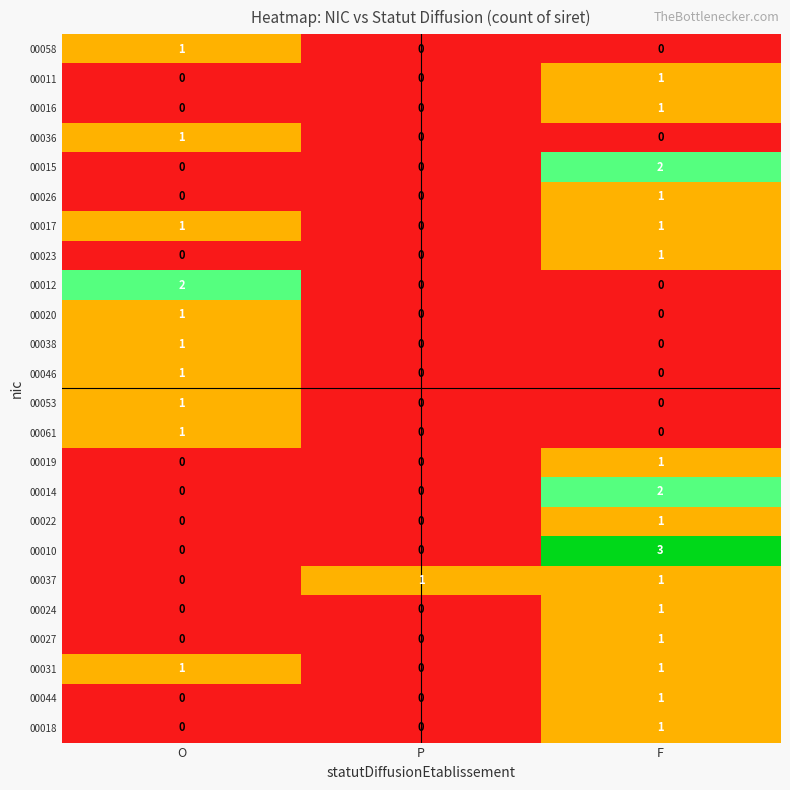

True or false: 00023 has a value of 0 at P.

True